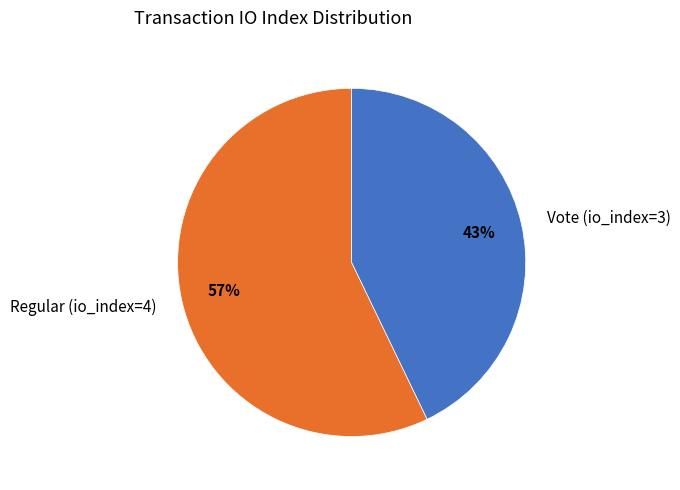

What is the ratio of the value at Regular (io_index=4) to the value at Vote (io_index=3)?

1.3